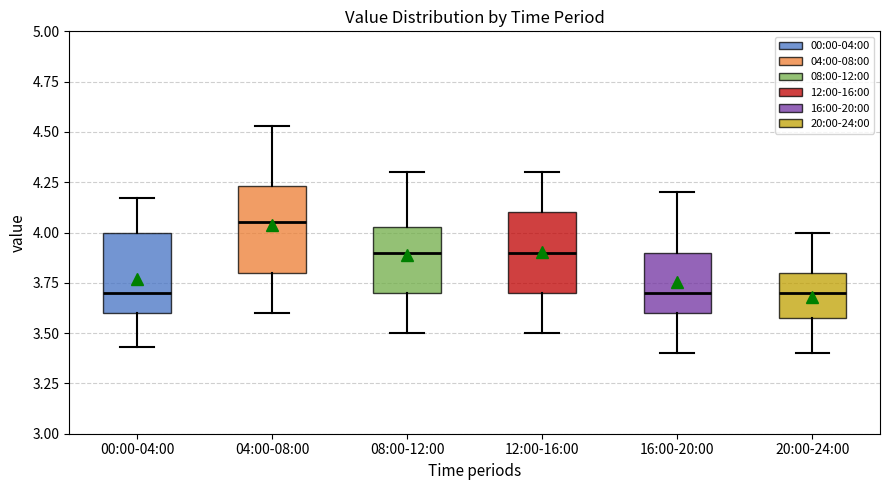

Reading left to right, read every box against the y-axis: the position of its median line, the range the box covers, and the ends of its whiskers. The values are not printed on the chart, so give them approximately, as read against the axis.

00:00-04:00: median 3.70, box 3.60 to 4.00, whiskers 3.45 to 4.15
04:00-08:00: median 4.05, box 3.80 to 4.25, whiskers 3.60 to 4.55
08:00-12:00: median 3.90, box 3.70 to 4.05, whiskers 3.50 to 4.30
12:00-16:00: median 3.90, box 3.70 to 4.10, whiskers 3.50 to 4.30
16:00-20:00: median 3.70, box 3.60 to 3.90, whiskers 3.40 to 4.20
20:00-24:00: median 3.70, box 3.60 to 3.80, whiskers 3.40 to 4.00